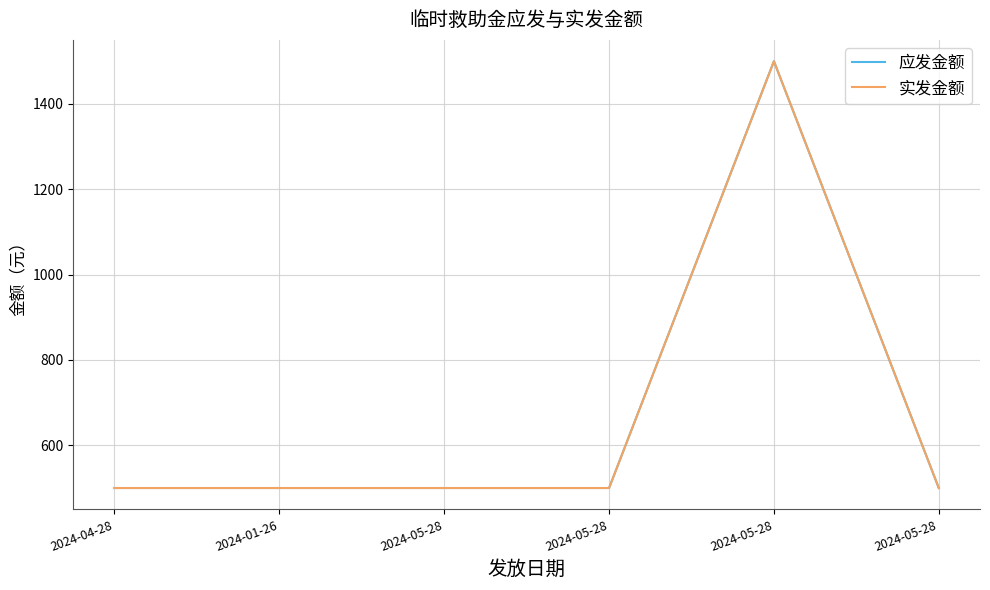

What is the maximum value for 实发金额?

1500